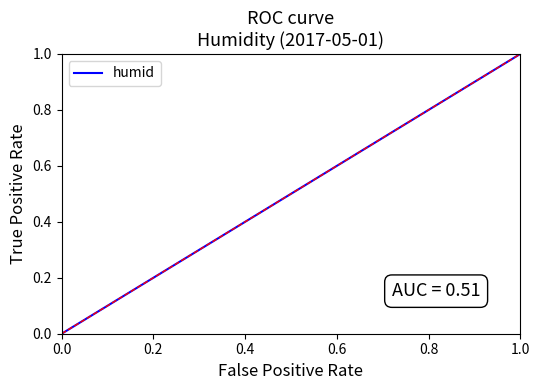

What is the maximum value shown in the chart?

1.0